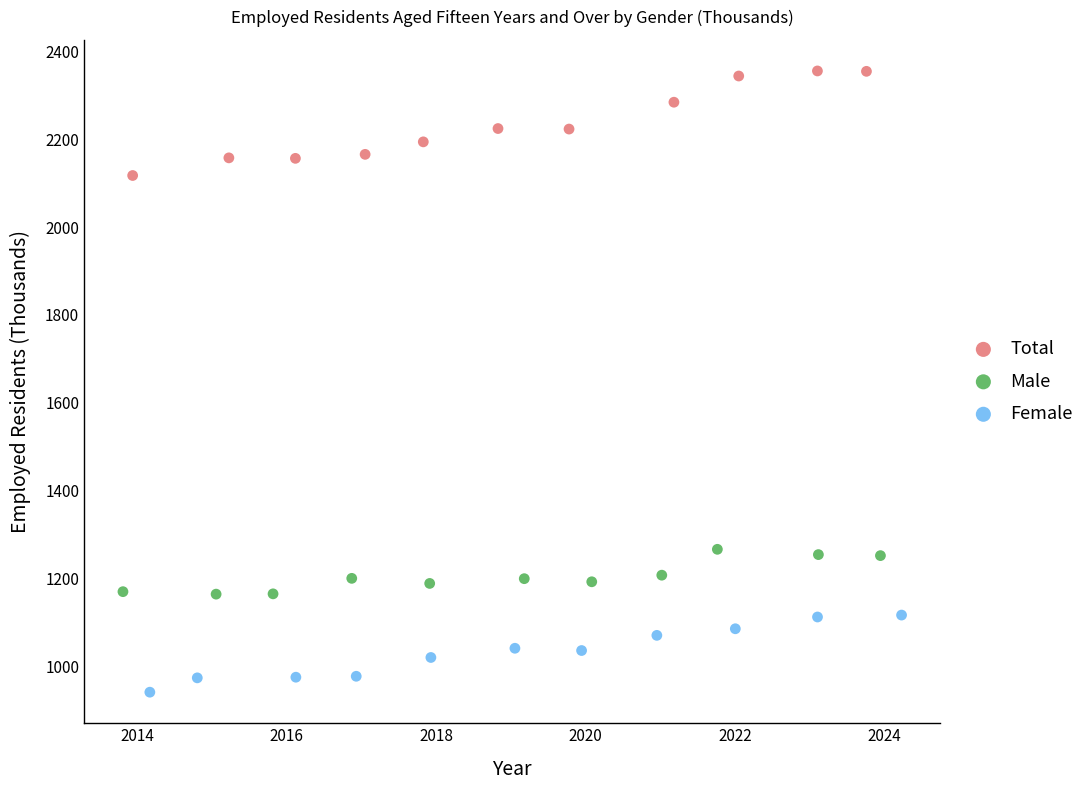

Which series reaches the minimum Y coordinate?

Female